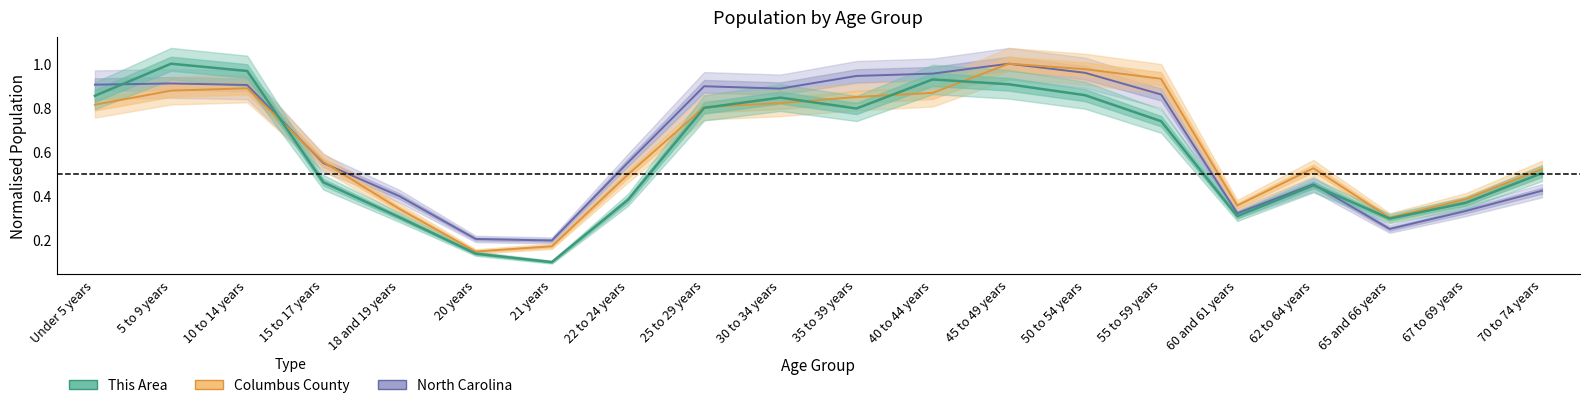

How many lines are shown in the chart?

3